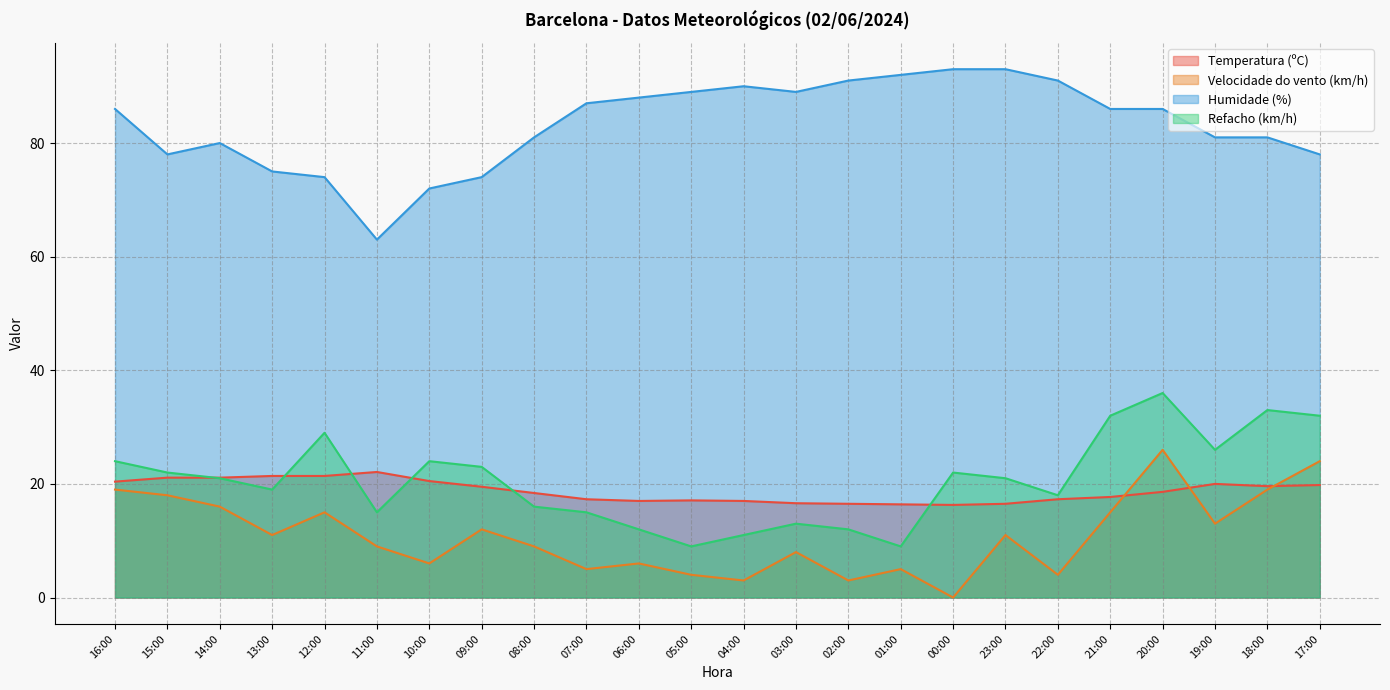

Which series ends up on top after the final intersection of Refacho (km/h) and Temperatura (ºC)?

Refacho (km/h)